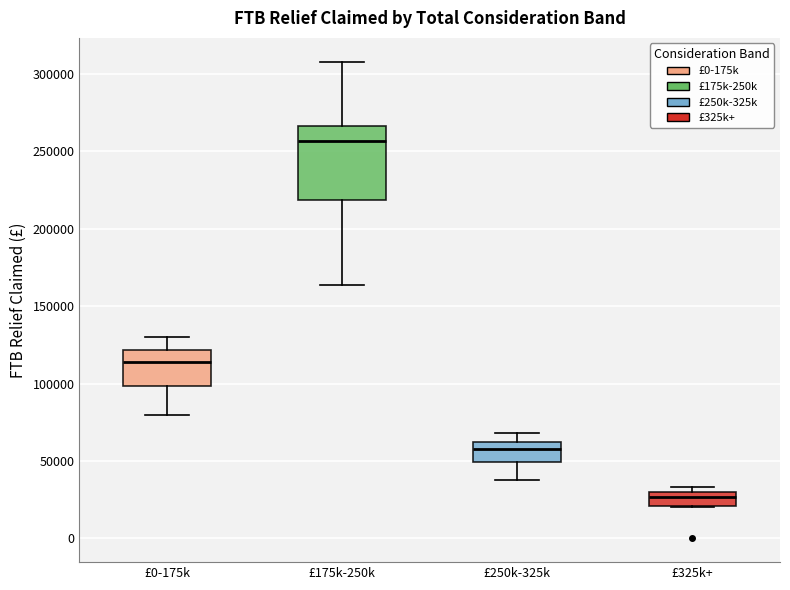

Reading left to right, read every box against the y-axis: the position of its median line, the range the box covers, and the ends of its whiskers. The values are not printed on the chart, so give them approximately, as read against the axis.

£0-175k: median 115000, box 100000 to 120000, whiskers 80000 to 130000
£175k-250k: median 255000, box 220000 to 265000, whiskers 165000 to 310000
£250k-325k: median 60000 (inside the box), box 50000 to 60000, whiskers 40000 to 70000
£325k+: median 25000, box 20000 to 30000, whiskers 20000 to 35000